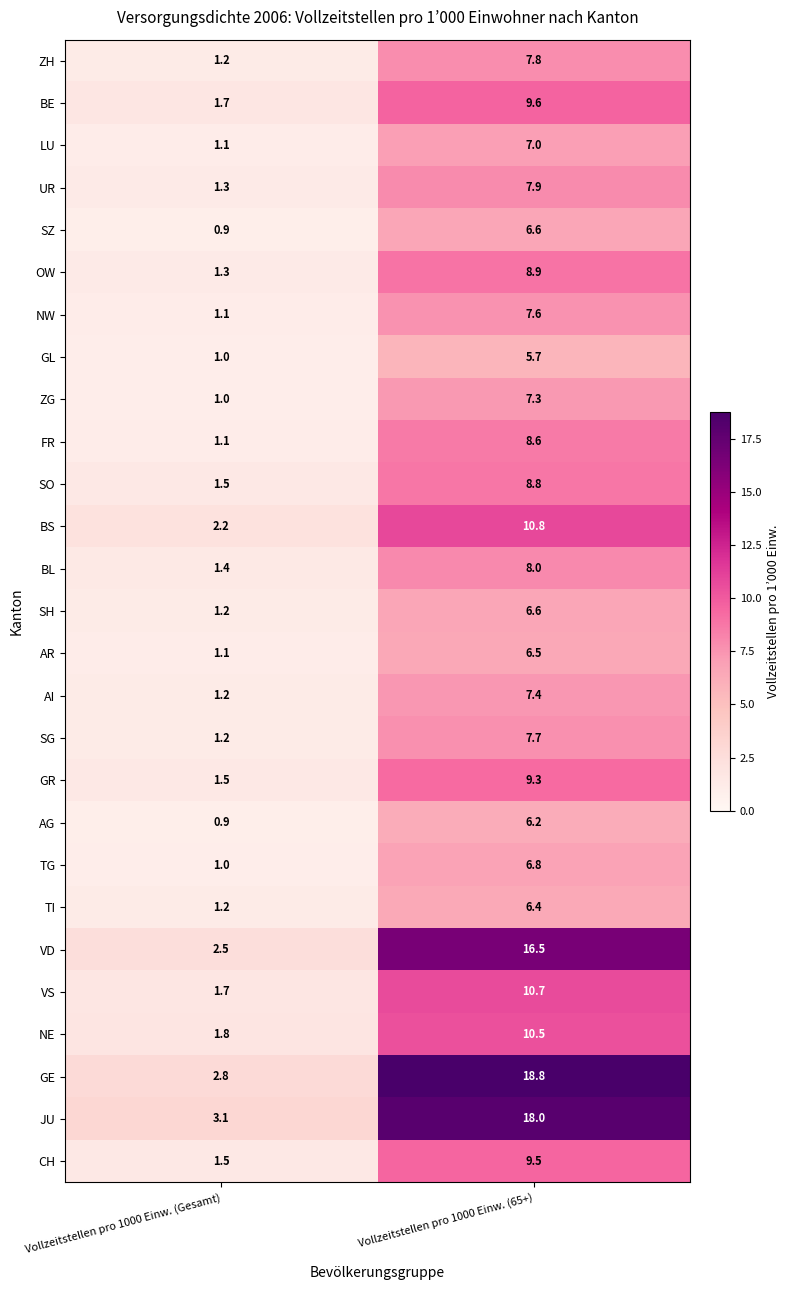

What is the difference between the highest and lowest values at Vollzeitstellen pro 1000 Einw. (Gesamt)?

2.2